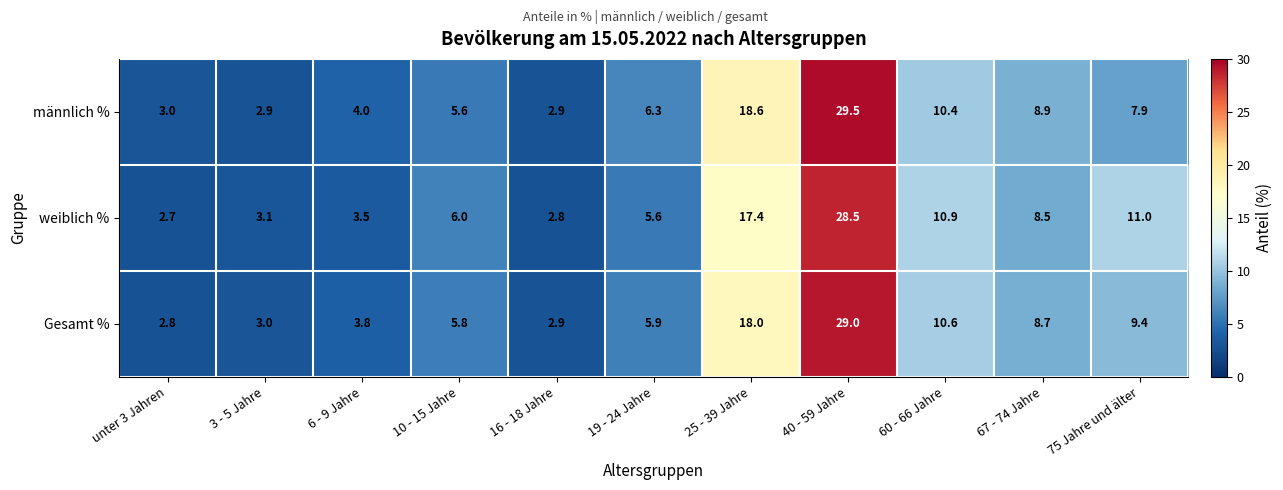

Which series has the widest spread of values?

männlich %